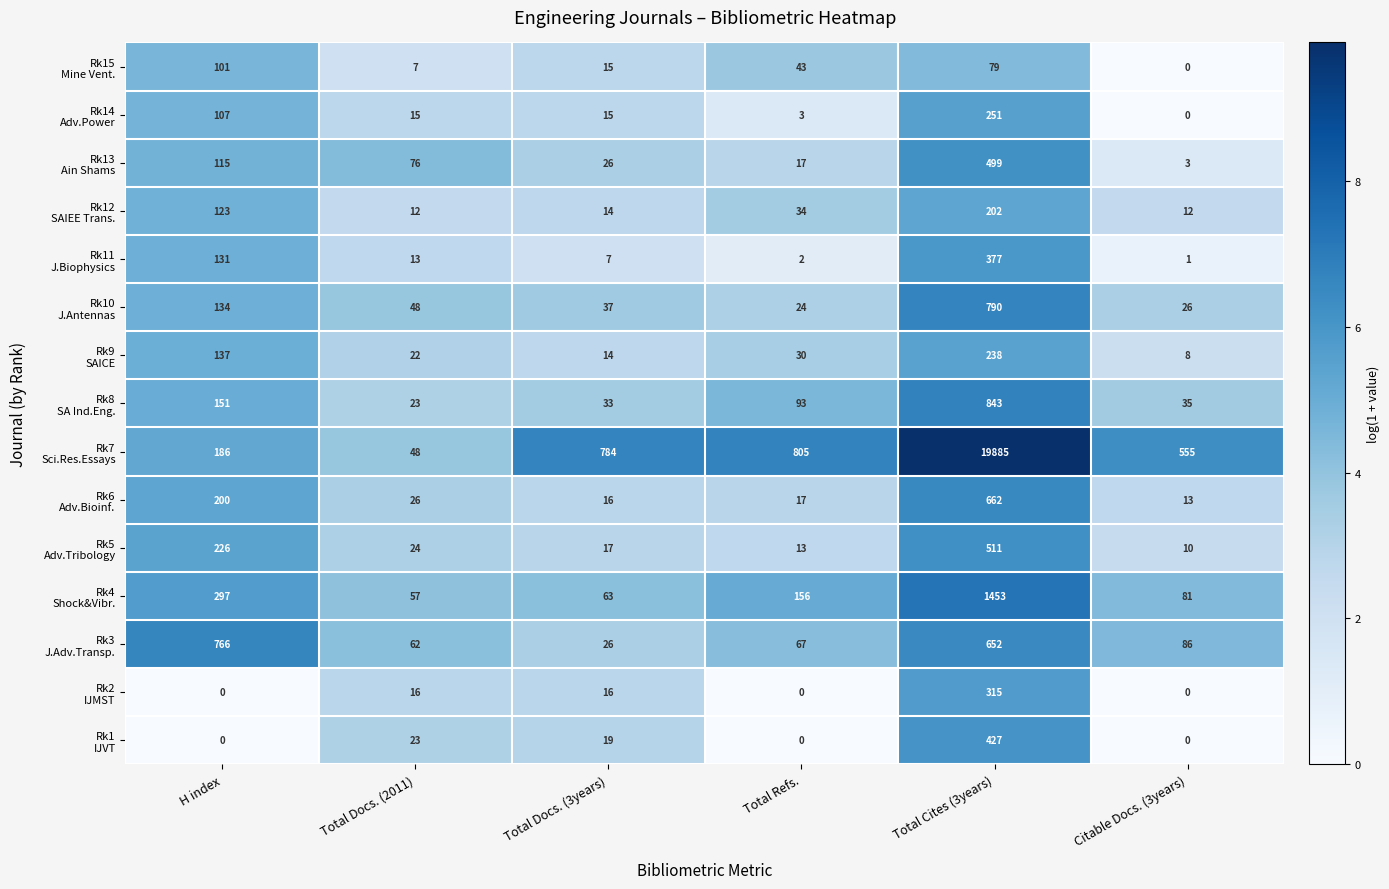

At which category is the sum across all series the highest?

Total Cites (3years)